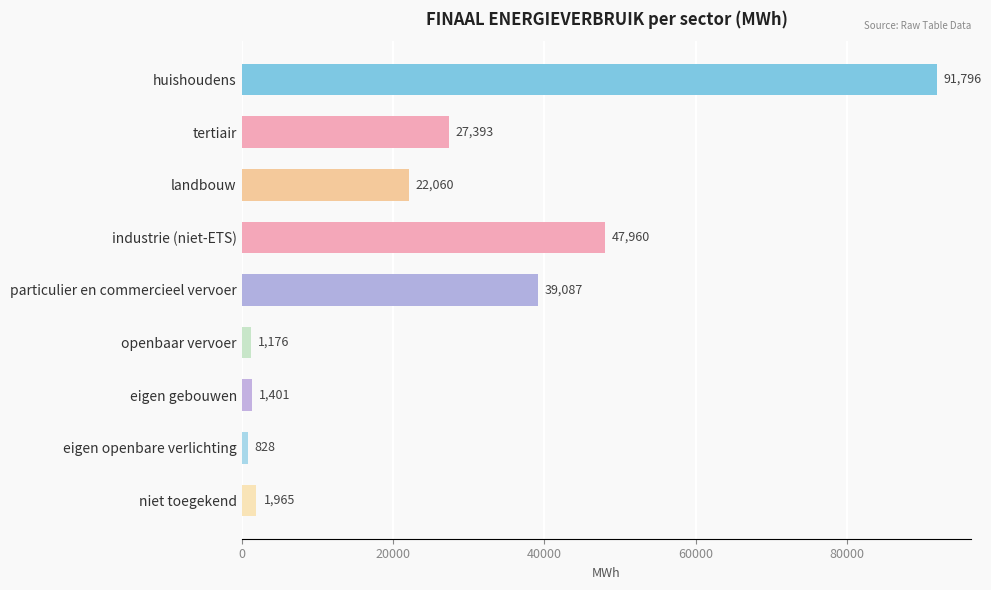

Is it true that the value at particulier en commercieel vervoer is 39087.1?

True